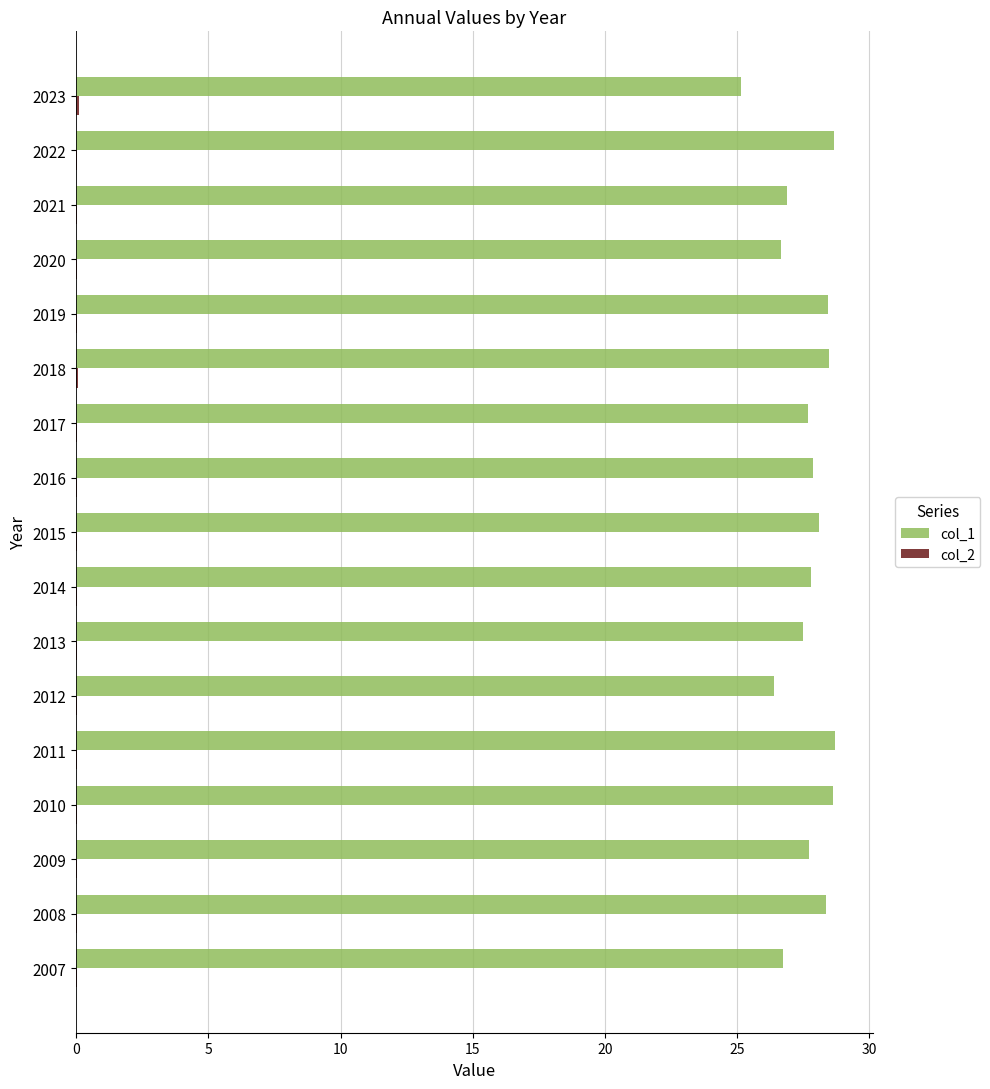

What is the maximum value shown in the chart?

28.7